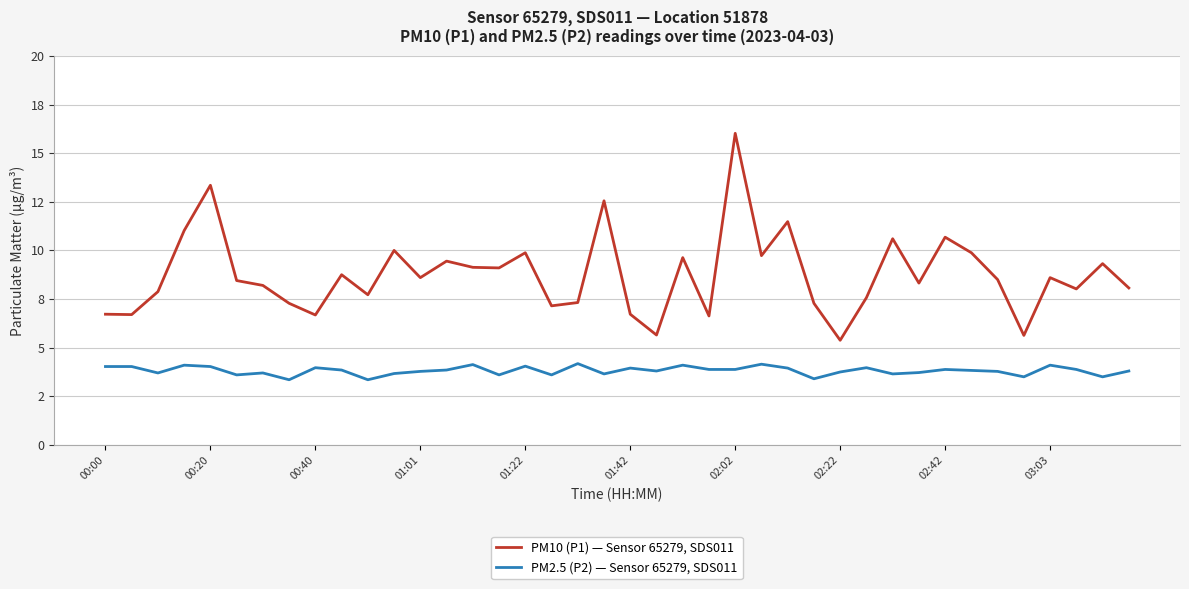

What are all the series names shown in the legend?

PM10 (P1) — Sensor 65279, SDS011, PM2.5 (P2) — Sensor 65279, SDS011